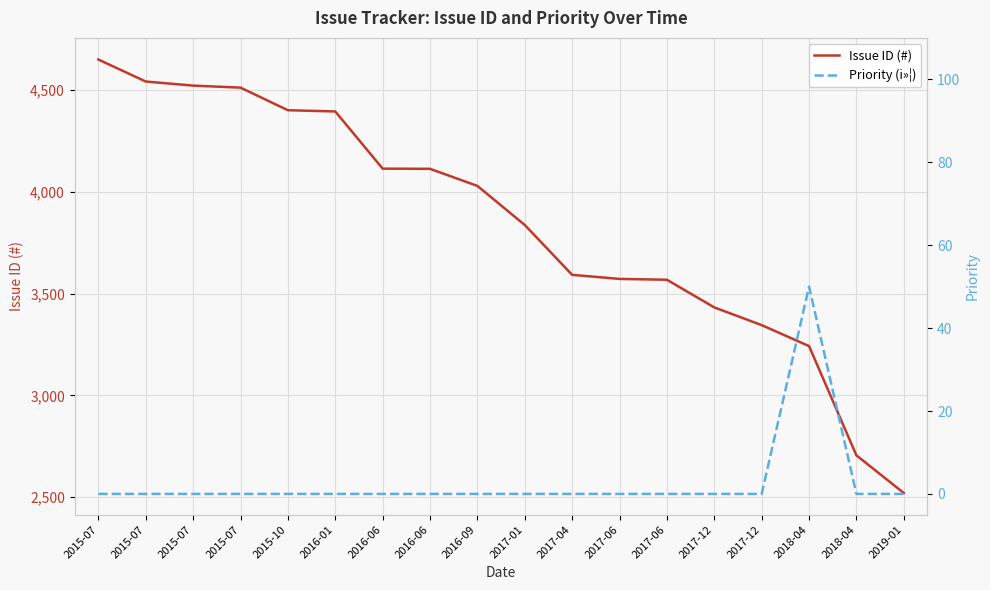

Reading left to right, transcribe all the data shown in this chart.

Issue ID (#): 2015-07=4650	2015-07=4542	2015-07=4522	2015-07=4512	2015-10=4401	2016-01=4395	2016-06=4114	2016-06=4113	2016-09=4029	2017-01=3837	2017-04=3592	2017-06=3572	2017-06=3568	2017-12=3432	2017-12=3345	2018-04=3242	2018-04=2705	2019-01=2520
Priority (i»¦): 2015-07=0	2015-07=0	2015-07=0	2015-07=0	2015-10=0	2016-01=0	2016-06=0	2016-06=0	2016-09=0	2017-01=0	2017-04=0	2017-06=0	2017-06=0	2017-12=0	2017-12=0	2018-04=50	2018-04=0	2019-01=0